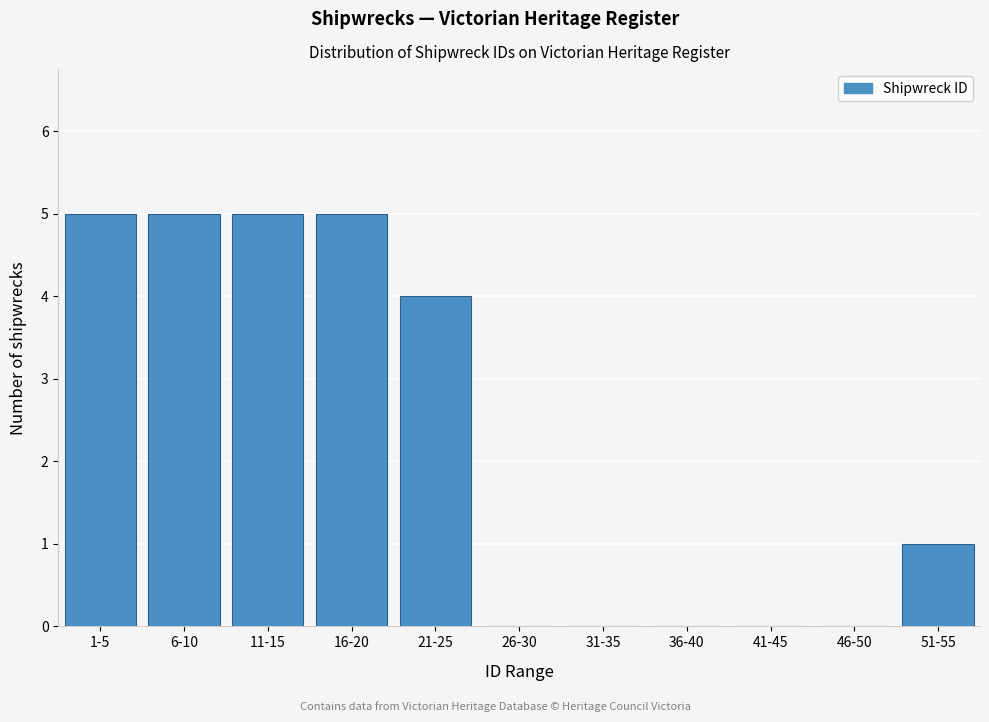

Reading left to right, extract all data points from this chart.

1-5=5	6-10=5	11-15=5	16-20=5	21-25=4	26-30=0	31-35=0	36-40=0	41-45=0	46-50=0	51-55=1